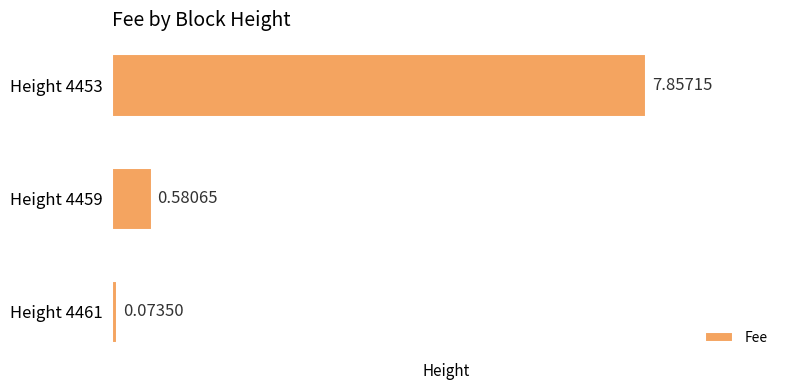

What is the change in value from Height 4461 to Height 4459?

+0.5